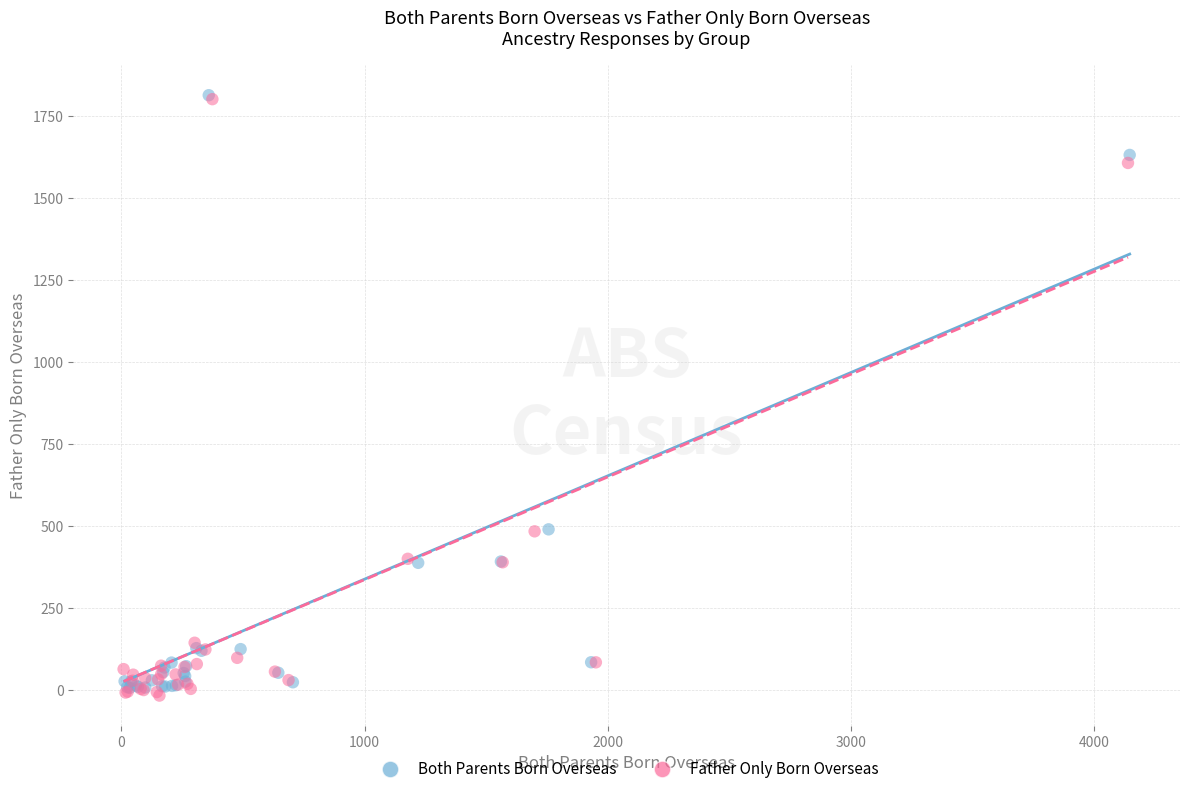

Which series contains the lowest Y value?

Father Only Born Overseas